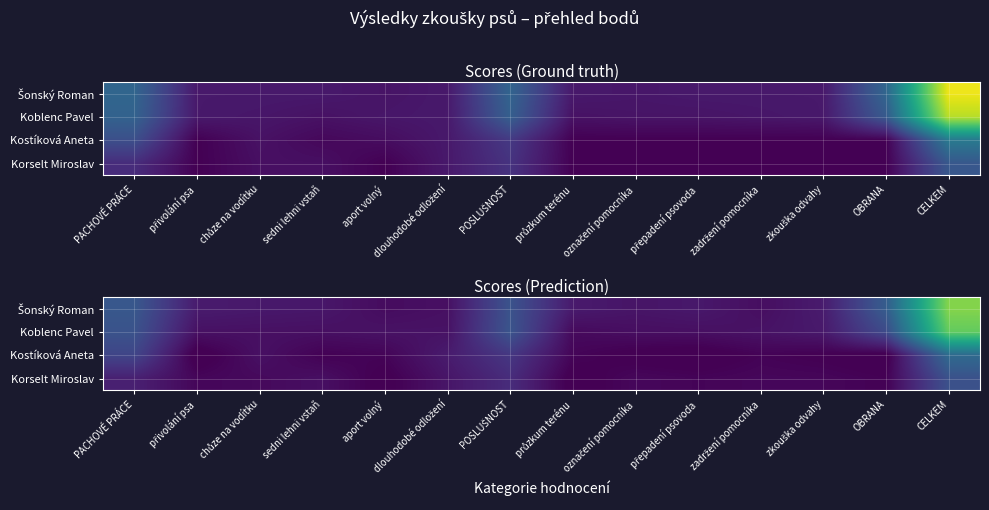

At which label is Koblenc Pavel closest to 58?

POSLUŠNOST